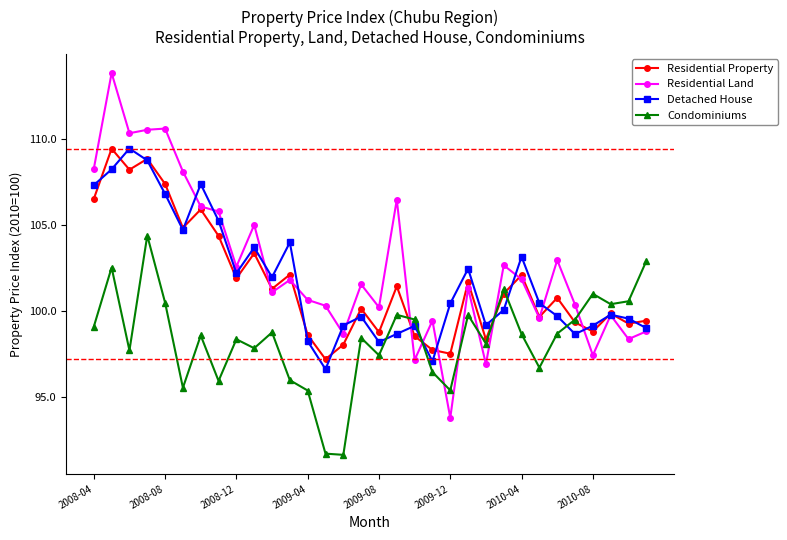

What is the minimum value shown in the chart?

91.6